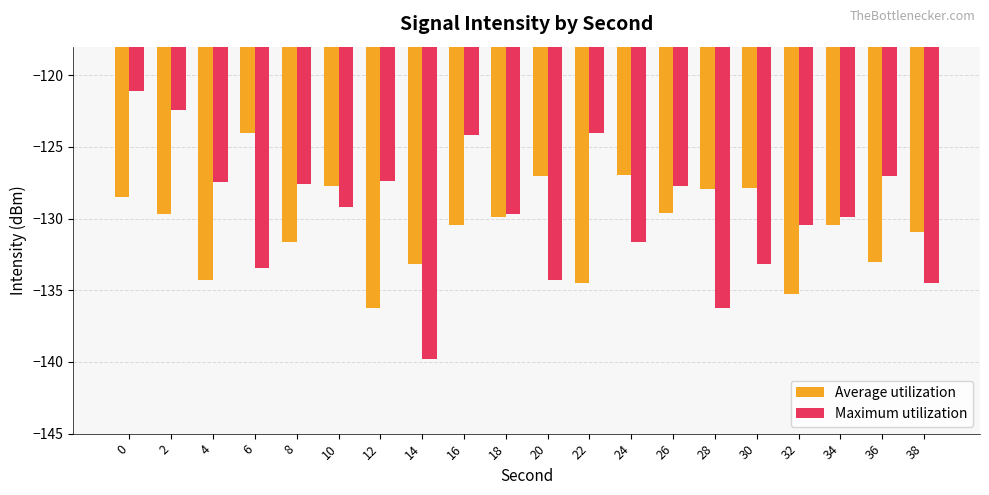

How many data points does each series have?

20